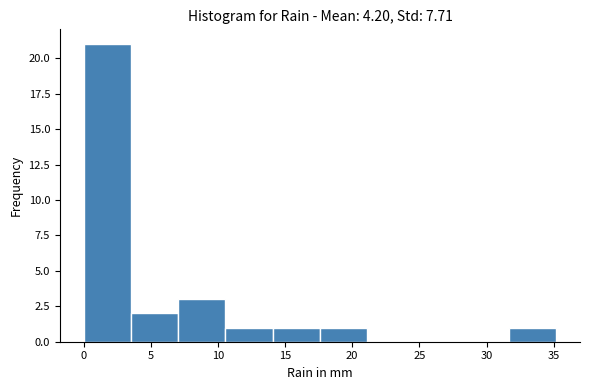

Reading left to right, list every bar in this chart as the range it spans on the x-axis followed by its height. Neither the bar edges nor the heights are printed on the chart, so give them approximately, as read against the axes.

0.0 to 3.5: 21
3.5 to 7.0: 2
7.0 to 10.5: 3
10.5 to 14.0: 1
14.0 to 17.5: 1
17.5 to 21.0: 1
21.0 to 24.5: 0
24.5 to 28.0: 0
28.0 to 31.5: 0
31.5 to 35.0: 1